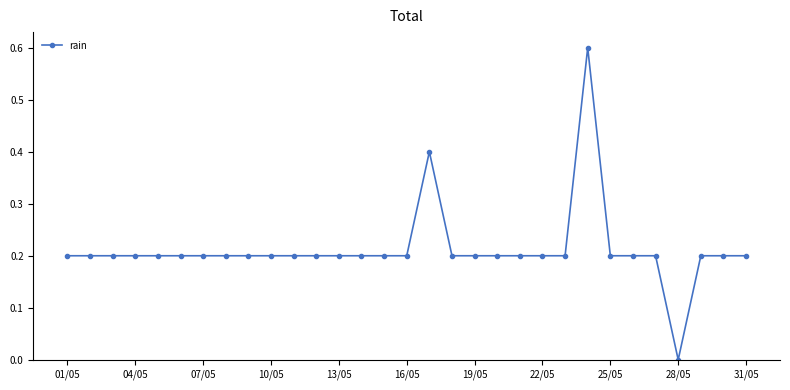

What is the difference between the maximum and minimum values?

0.6